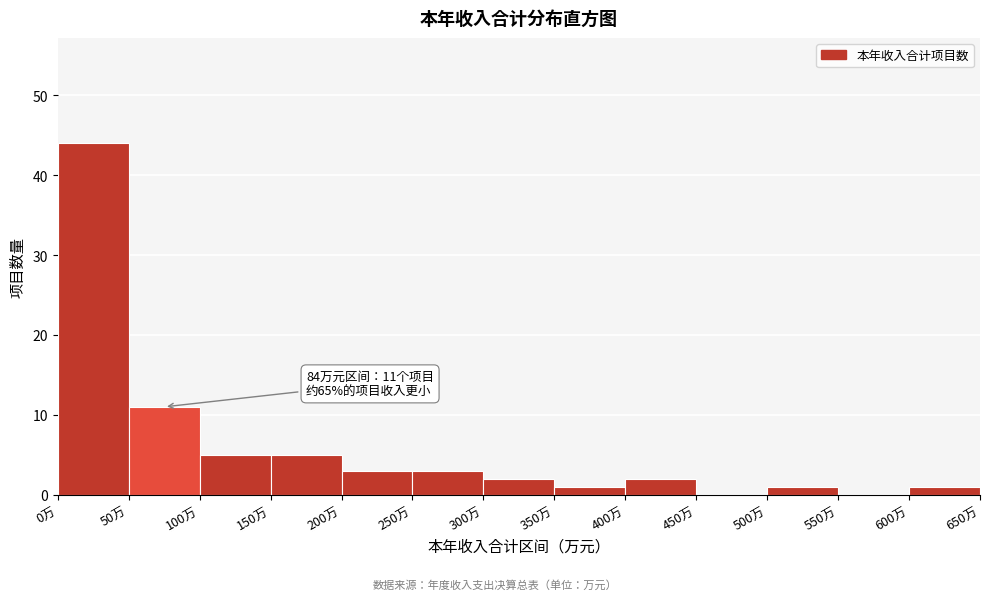

Over which range of the x-axis is the bar tallest?

0 to 50